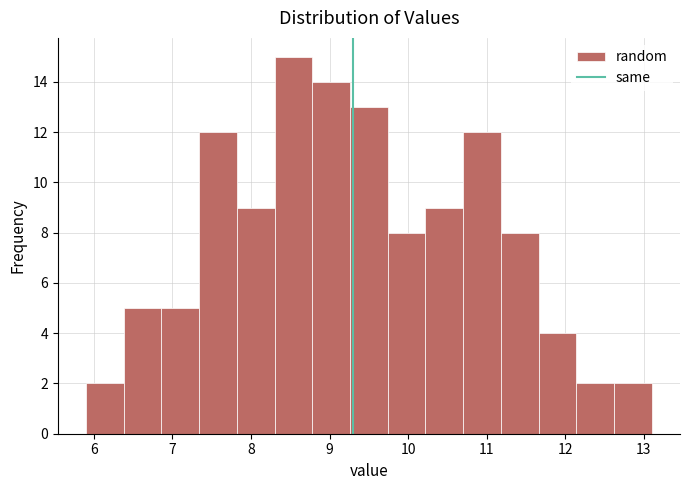

Reading left to right, transcribe this chart: for each bar, give the range it covers on the x-axis and its height. Neither the bar edges nor the heights are printed on the chart, so give them approximately, as read against the axes.

5.90 to 6.38: 2
6.38 to 6.86: 5
6.86 to 7.34: 5
7.34 to 7.82: 12
7.82 to 8.30: 9
8.30 to 8.78: 15
8.78 to 9.26: 14
9.26 to 9.74: 13
9.74 to 10.22: 8
10.22 to 10.70: 9
10.70 to 11.18: 12
11.18 to 11.66: 8
11.66 to 12.14: 4
12.14 to 12.62: 2
12.62 to 13.10: 2